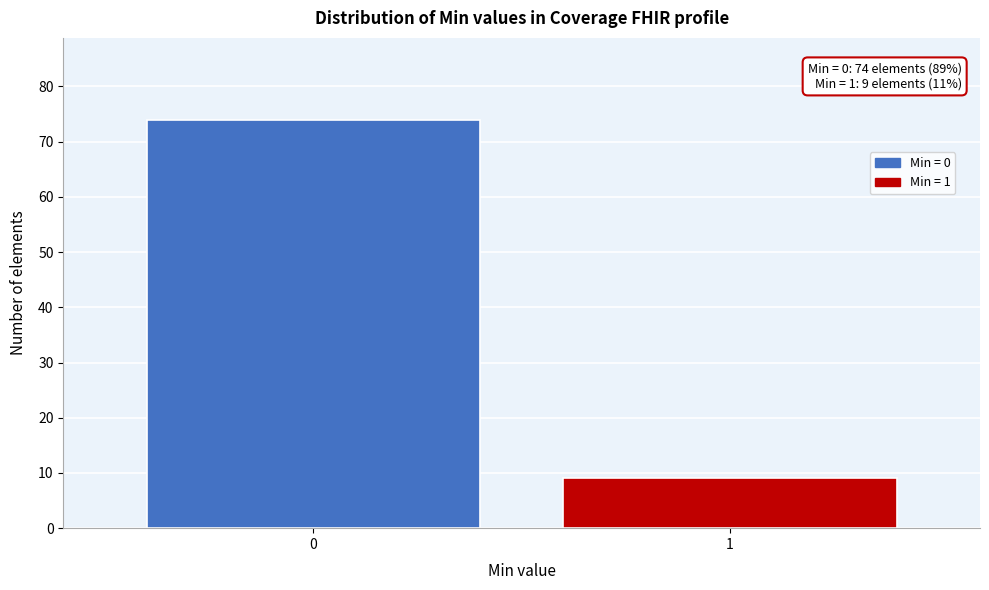

Reading right to left, list all the values displayed in this chart.

1=9	0=74